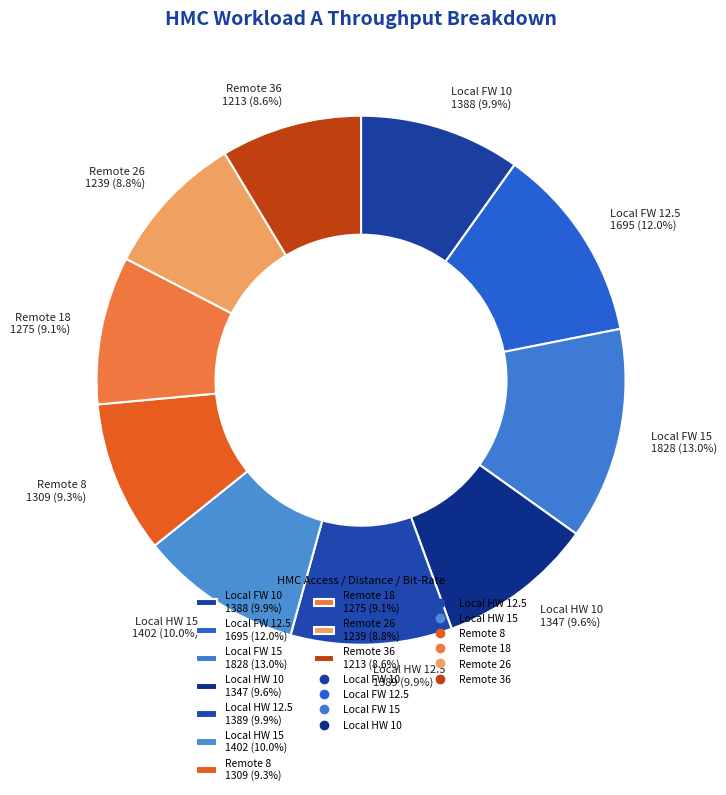

Does any single category account for the majority?

No